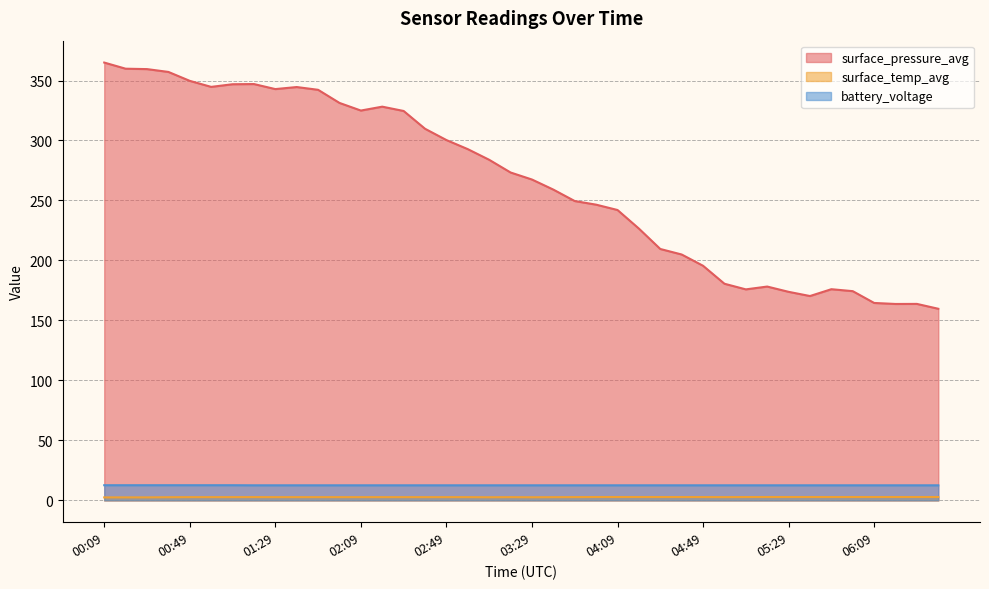

How many categories are shown in the chart?

40